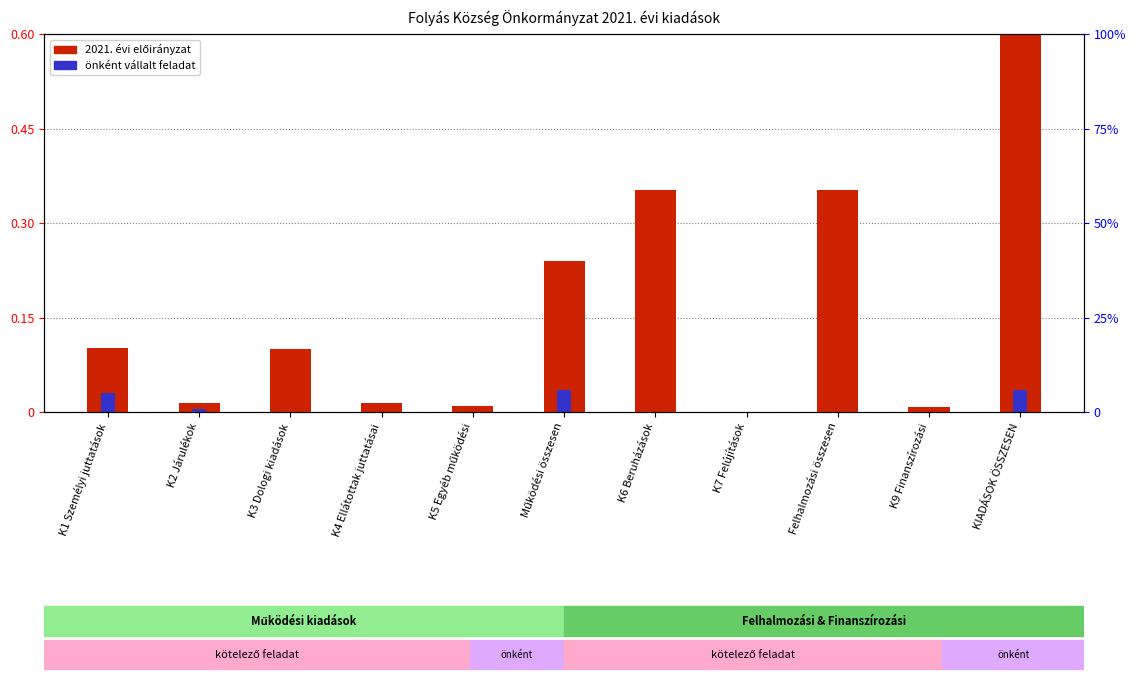

Which series changed the most between Működési összesen and K6 Beruházások?

2021. évi előirányzat